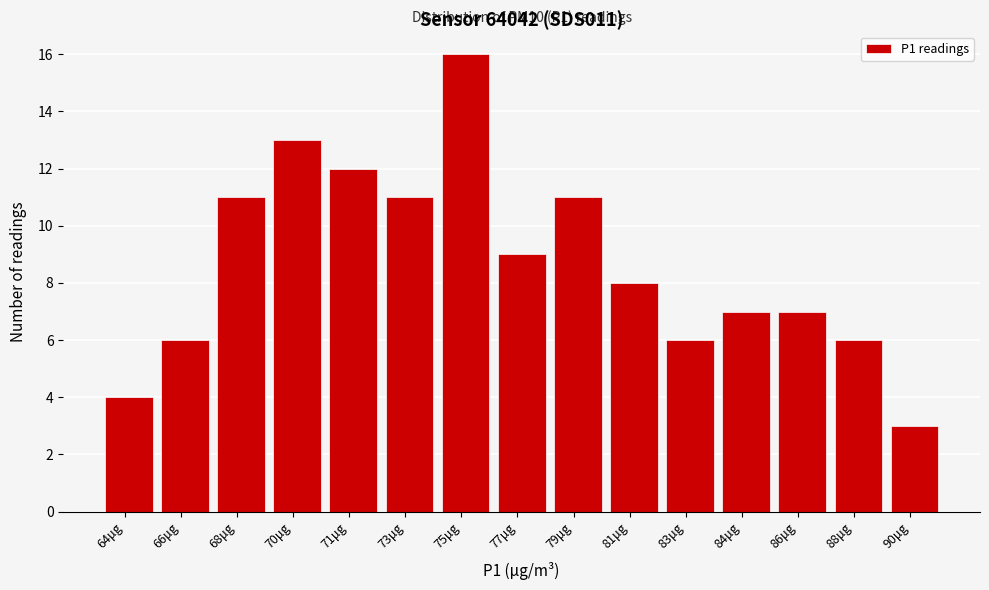

Reading left to right, what are all the values shown in this chart?

64μg=4	66μg=6	68μg=11	70μg=13	71μg=12	73μg=11	75μg=16	77μg=9	79μg=11	81μg=8	83μg=6	84μg=7	86μg=7	88μg=6	90μg=3